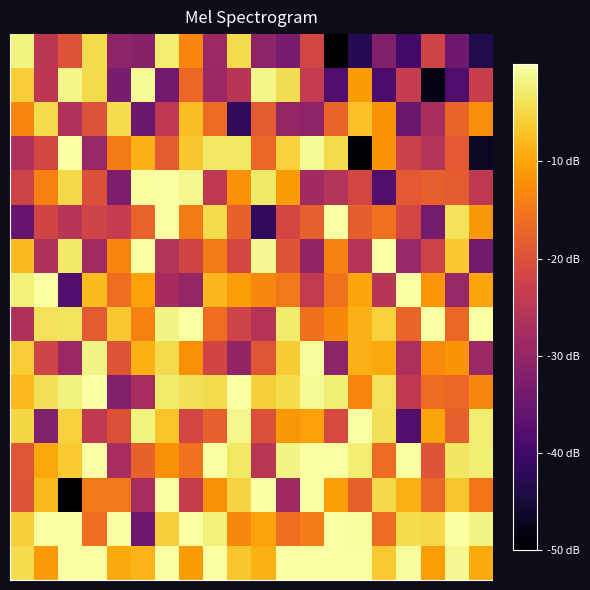

How many data points does each series have?

20